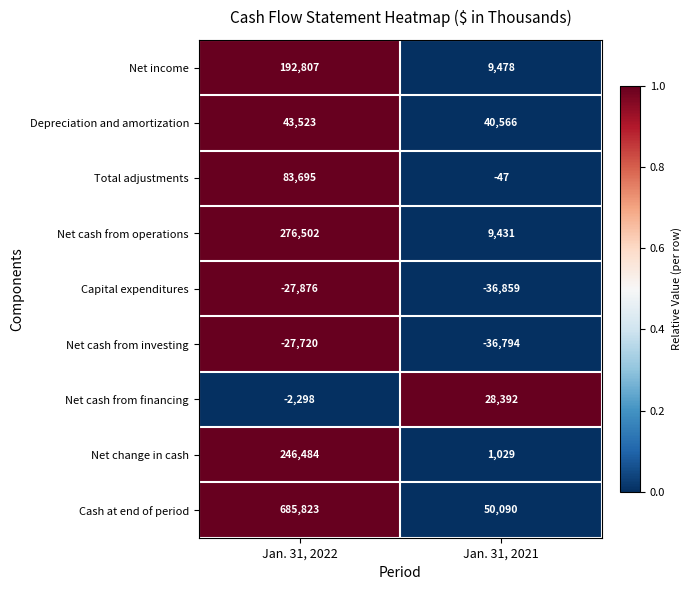

At which category is the sum across all series the highest?

Jan. 31, 2022